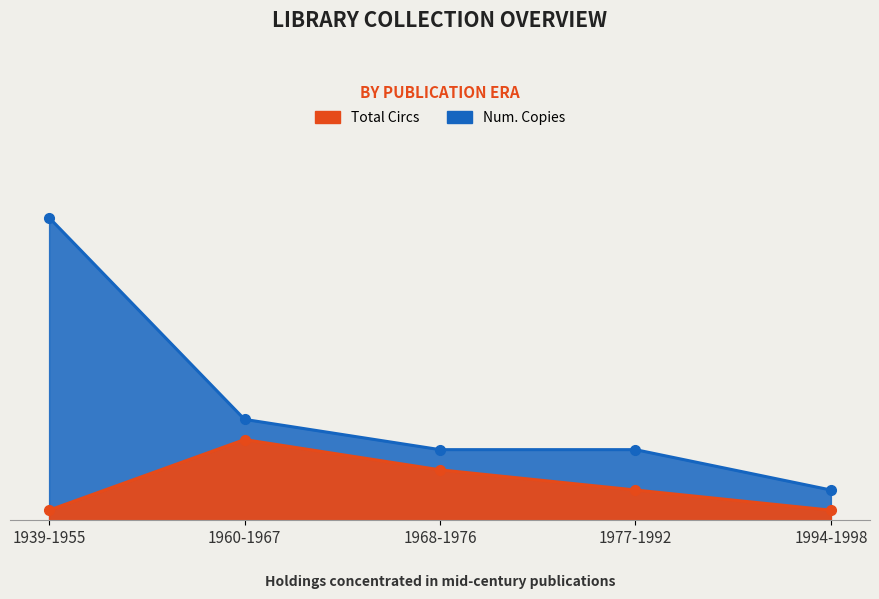

What is the spread (max minus min) of values at 1939-1955?

29